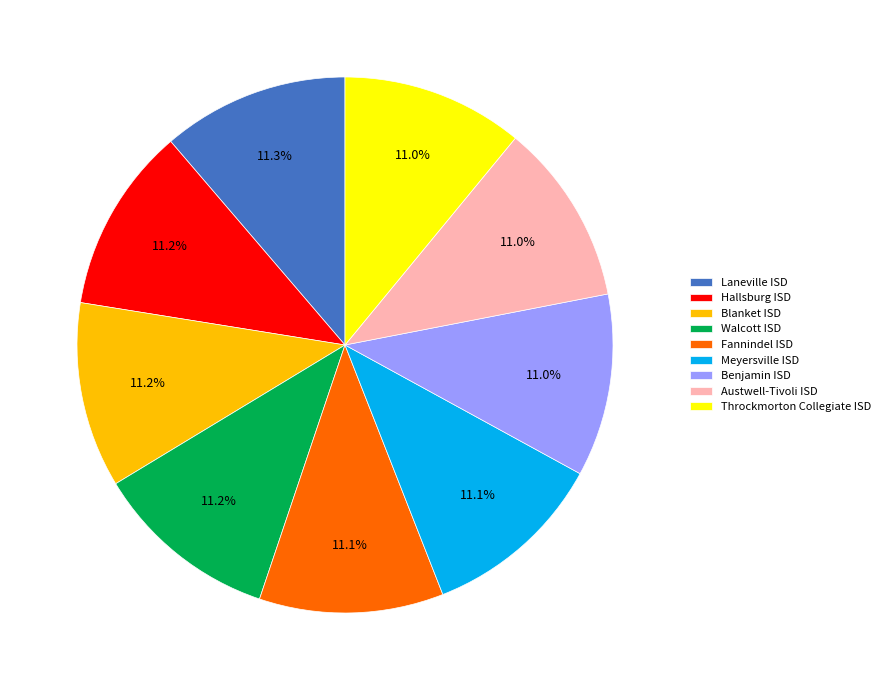

Is there any slice that represents more than half of the pie?

No